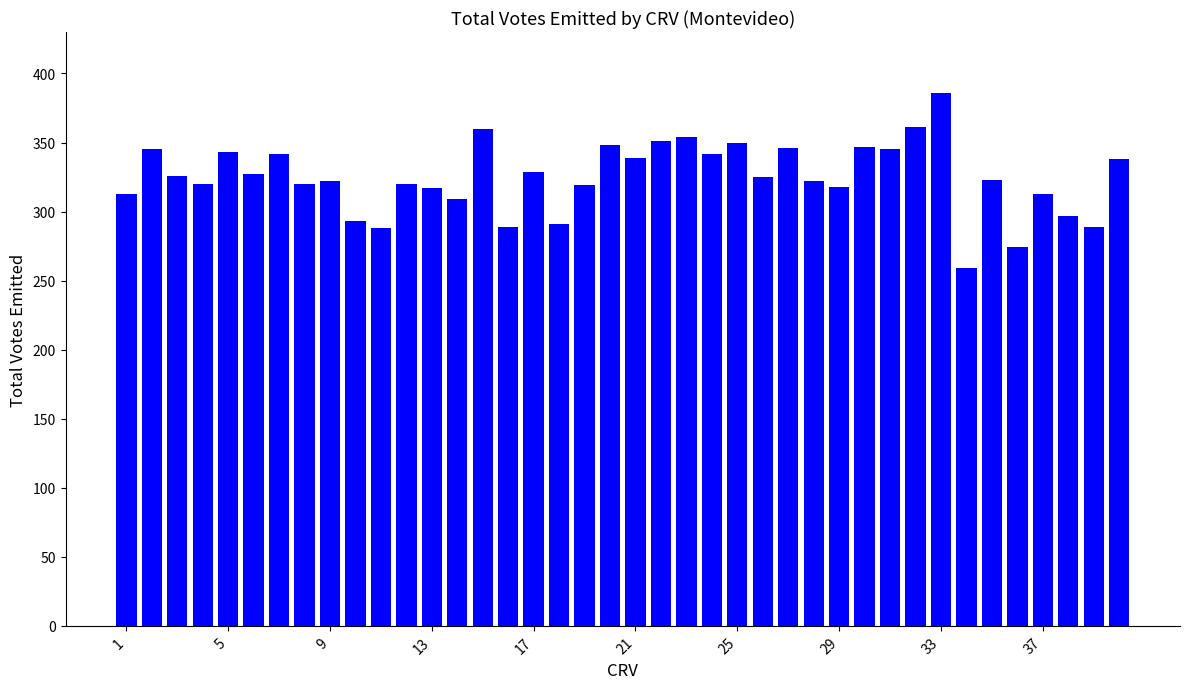

How many distinct data groups are displayed?

1